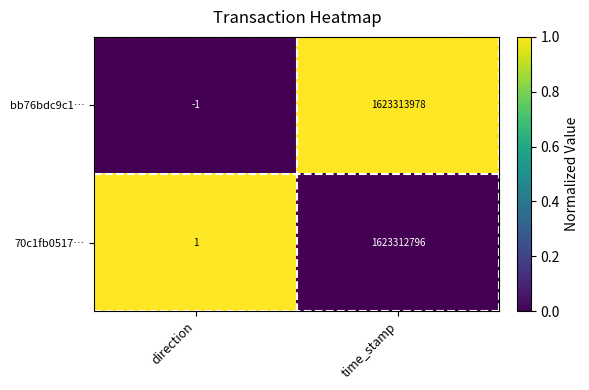

At which category is the sum across all series the highest?

time_stamp